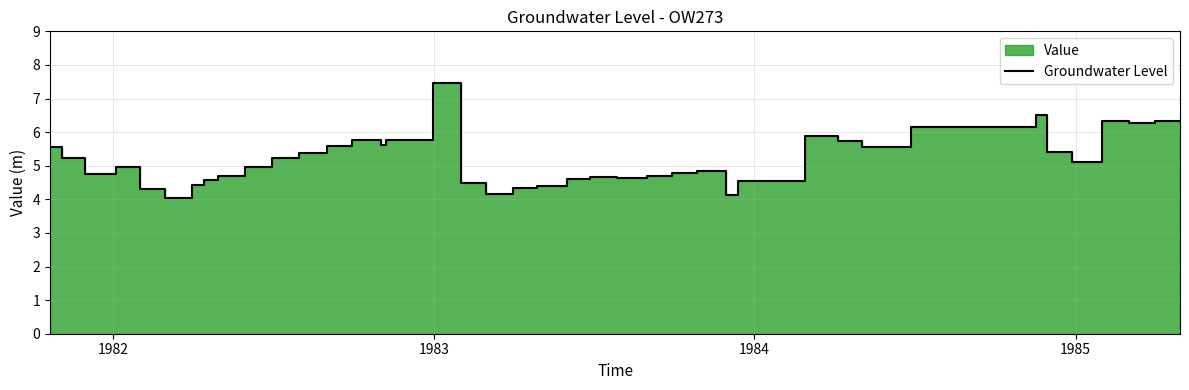

How many lines are shown in the chart?

1